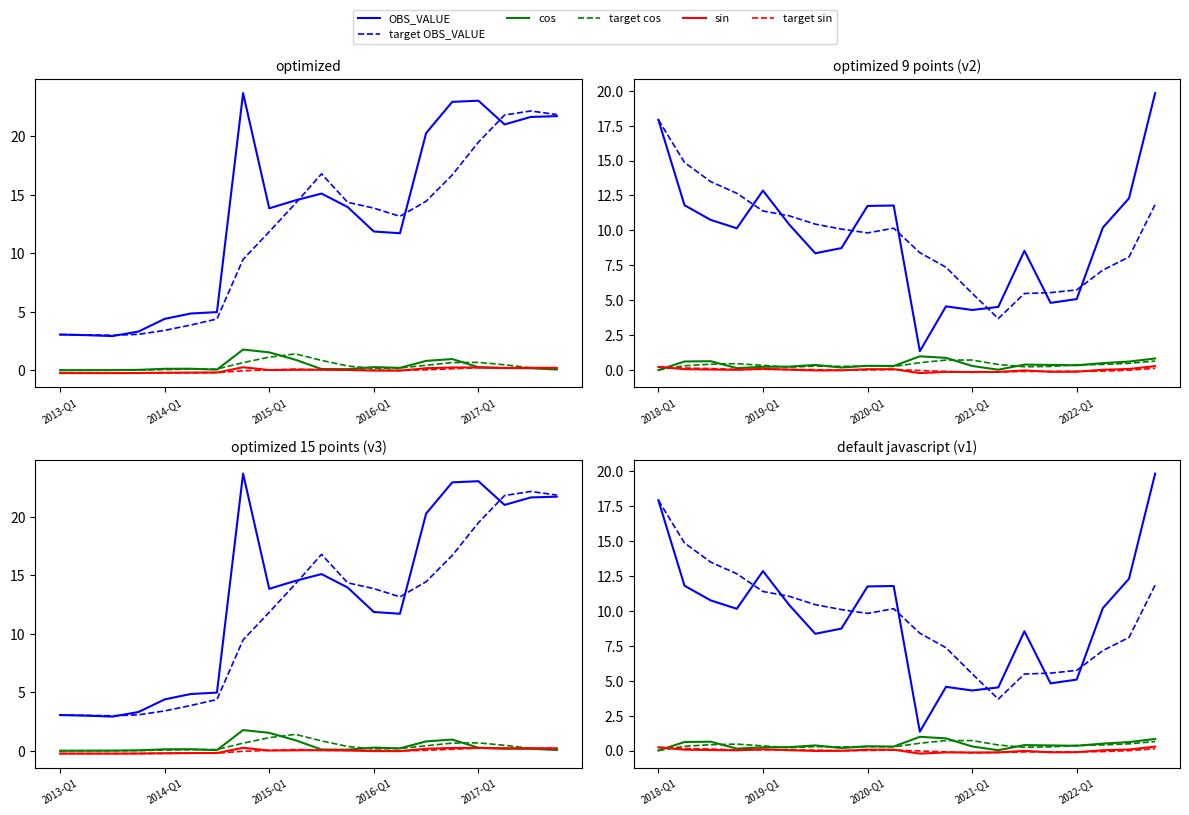

What is the total value across all series at 2022-Q1?

11.3